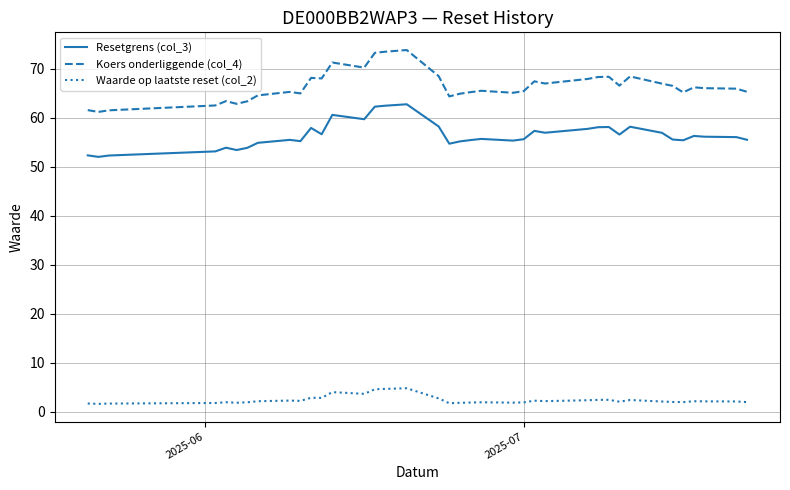

What is the difference between the maximum and minimum values in the Koers onderliggende (col_4) series?

12.6